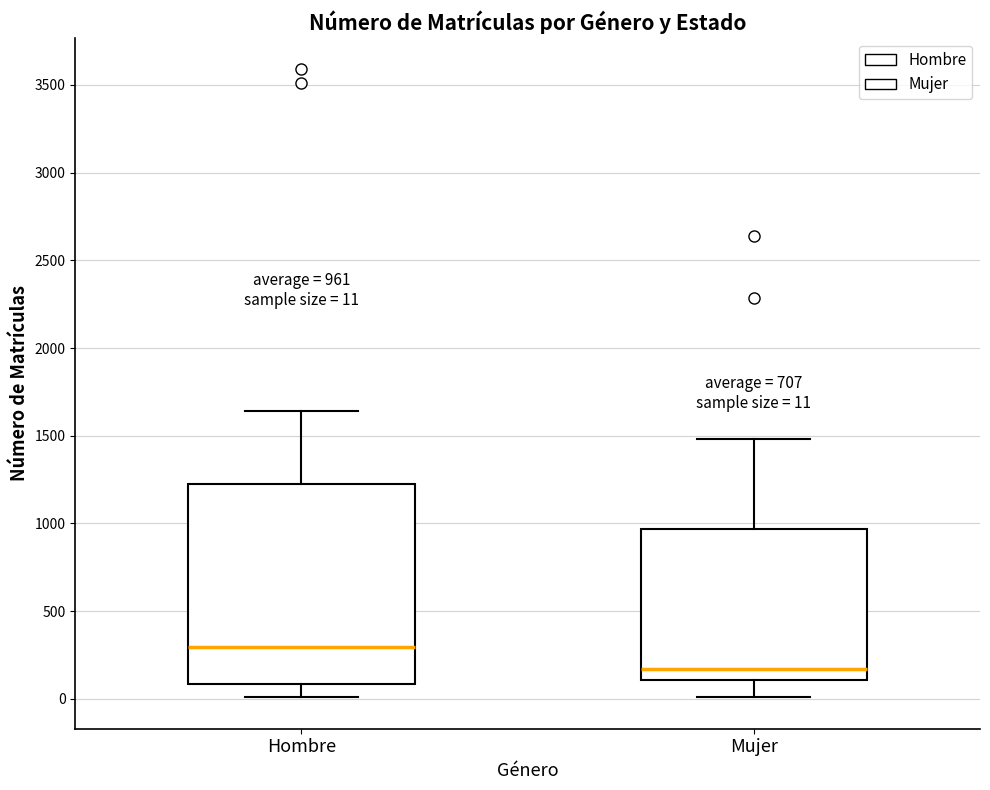

Which box has the lowest median line?

Mujer